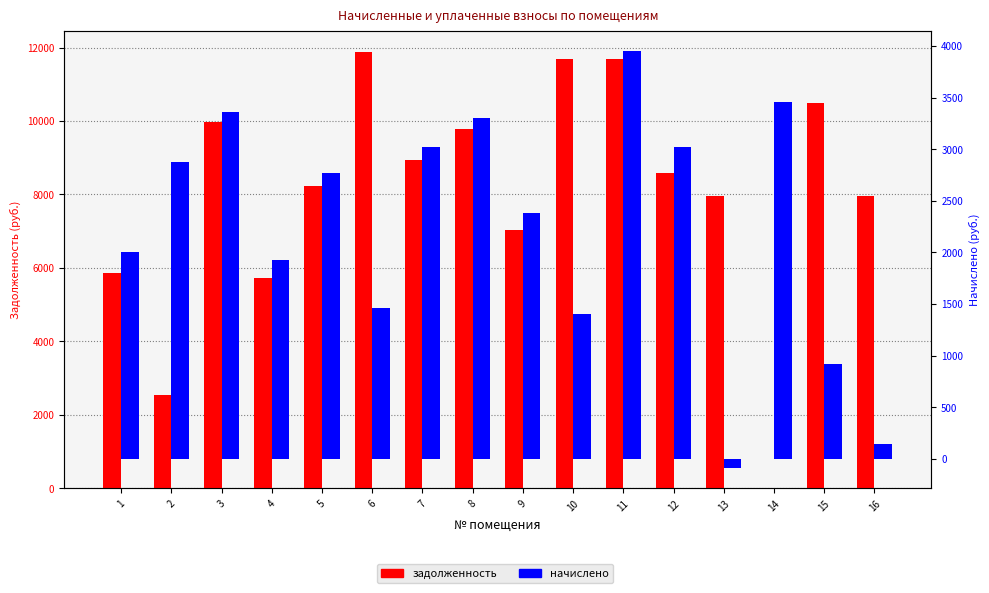

At which label does задолженность reach its minimum?

14